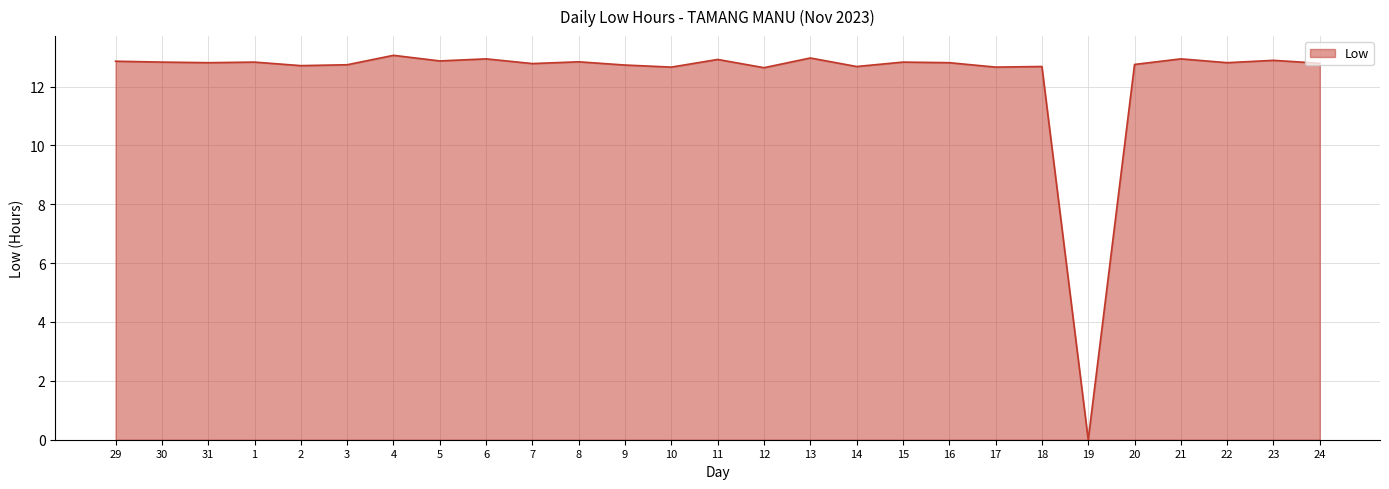

The chart shows a value of 4.4 at 30. True or false?

False